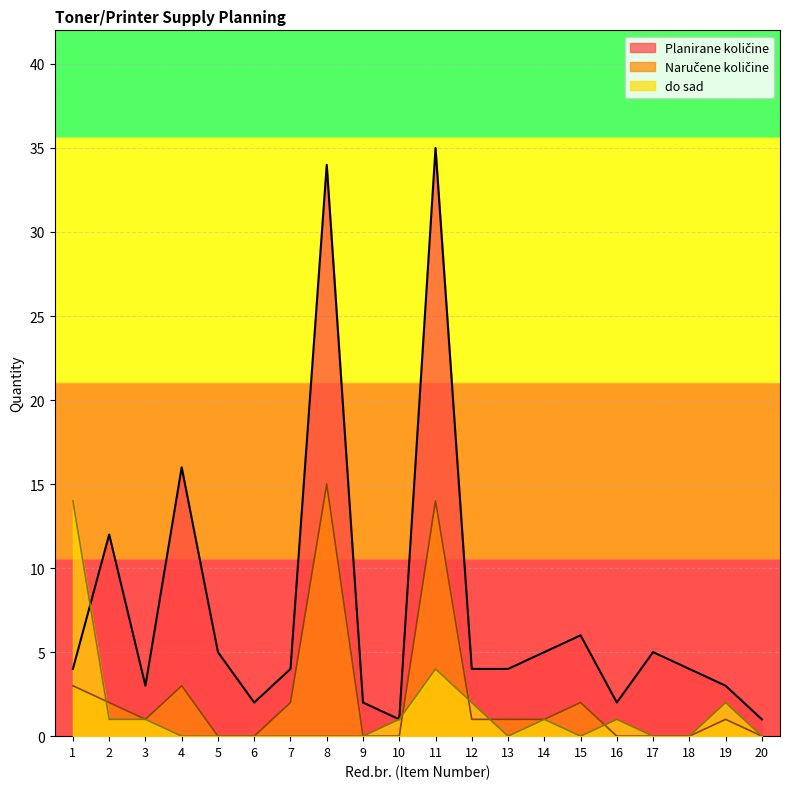

Between 11 and 20, which series saw the biggest shift?

Planirane količine